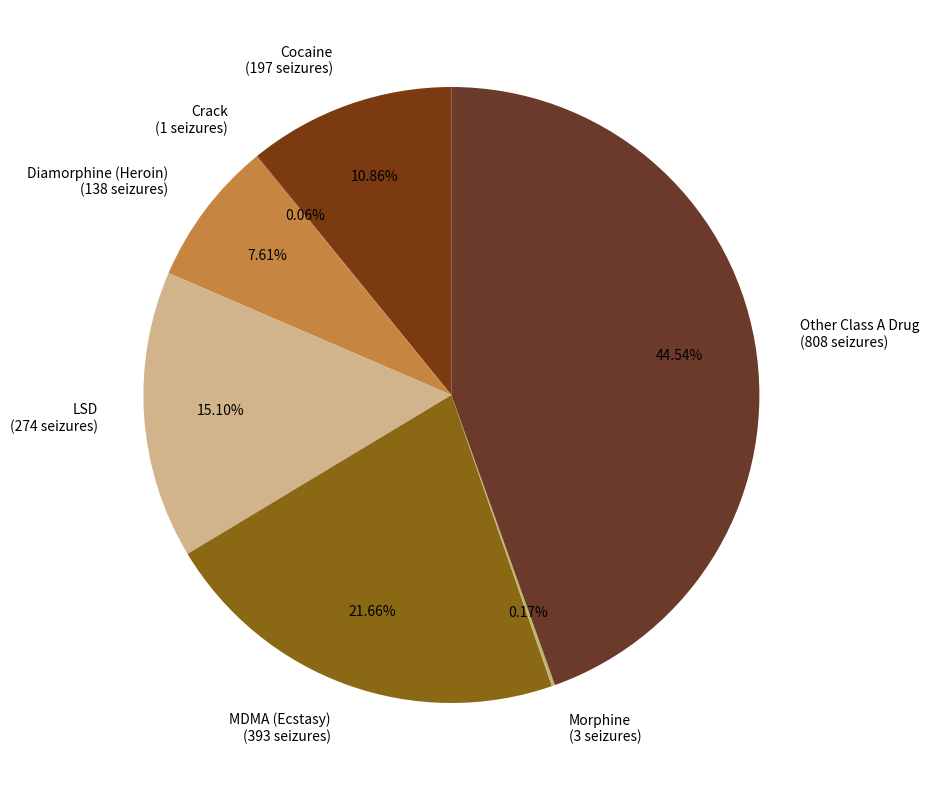

To the nearest percent, what is the difference between the largest and smallest slice percentages?

44%